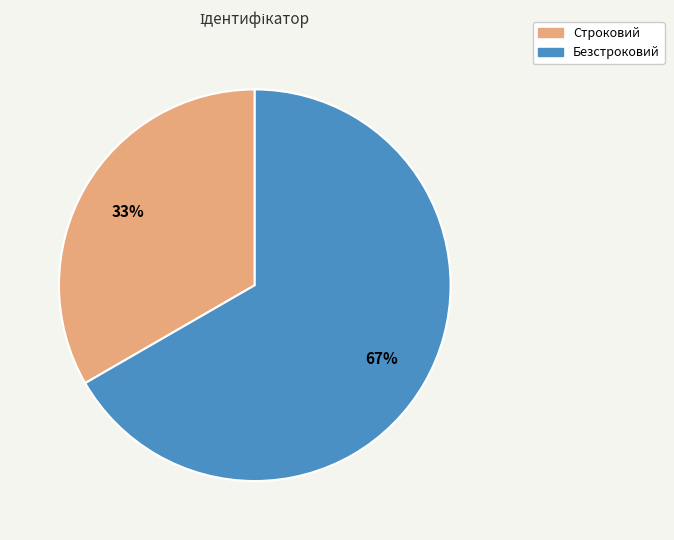

What percentage is the Безстроковий slice, to the nearest percent?

67%